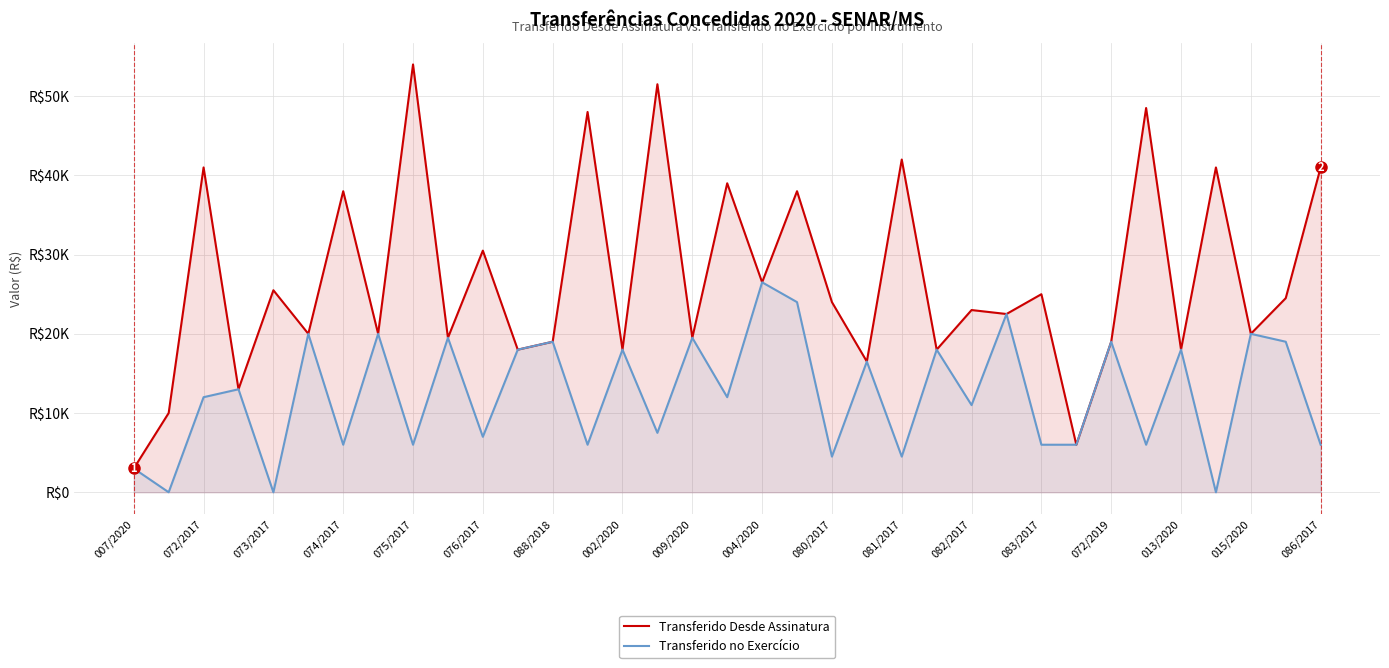

What are all the series names shown in the legend?

Transferido Desde Assinatura, Transferido no Exercício